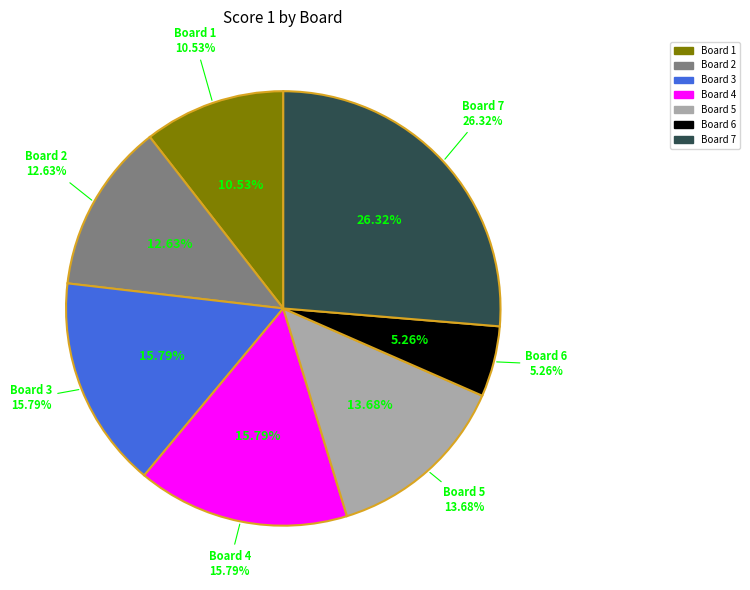

How many segments does this pie chart have?

7